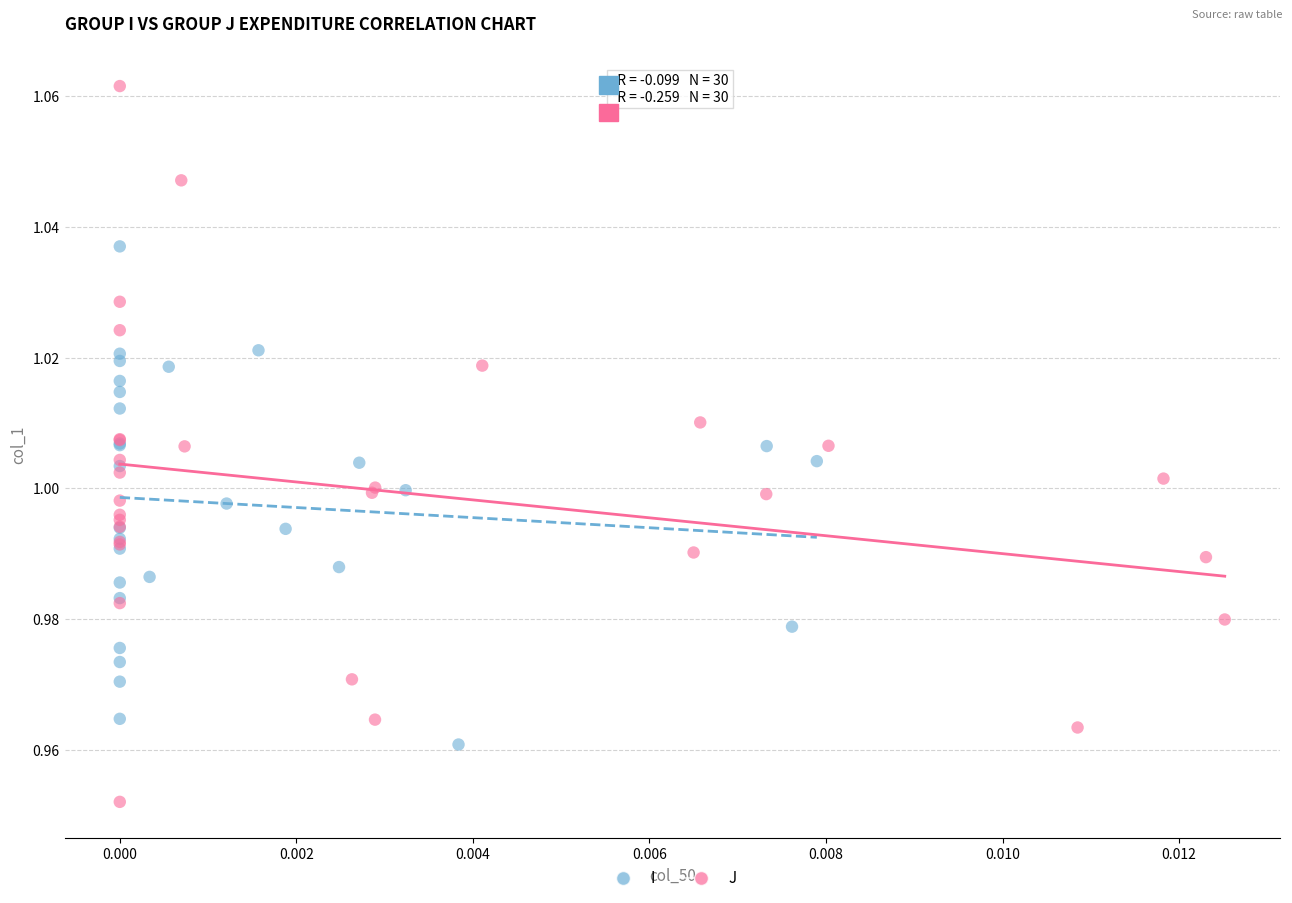

Which series has the largest Y range (max minus min)?

J